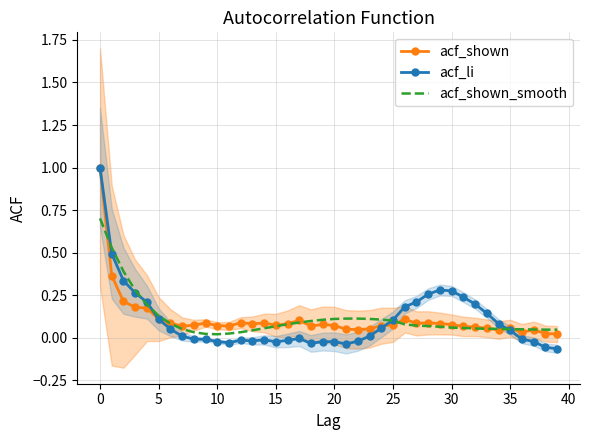

Is this an area chart (filled region under the line)?

No